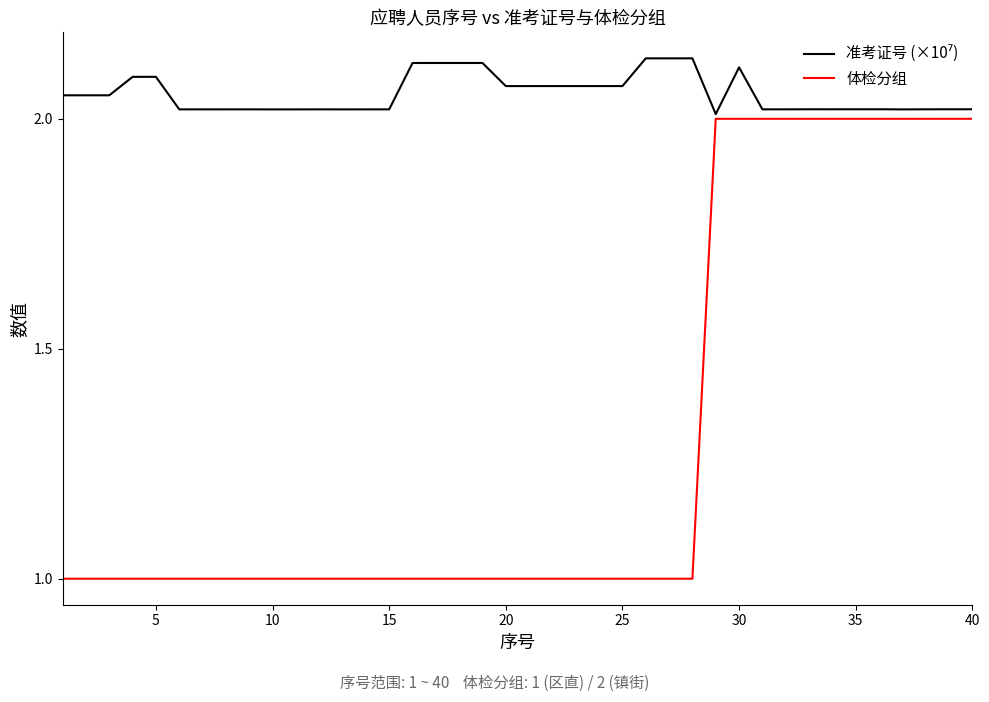

Which series has the widest spread of values?

体检分组